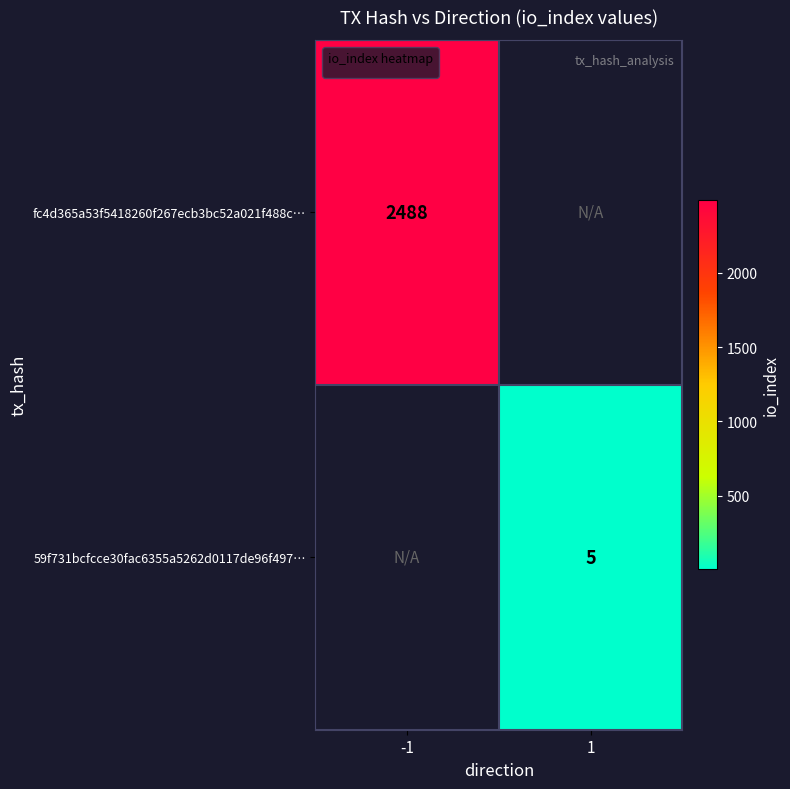

At how many categories does at least one series exceed 1302?

1